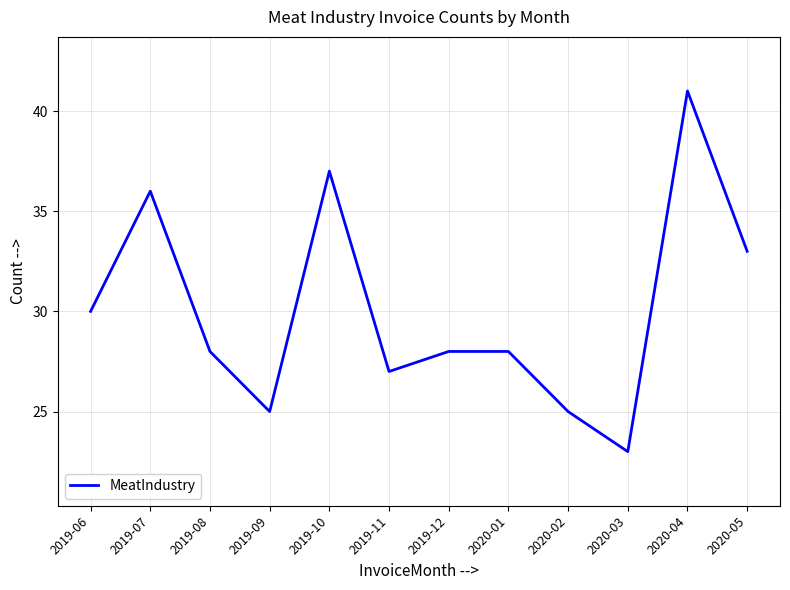

Where is the data nearest to the value 32?

2020-05